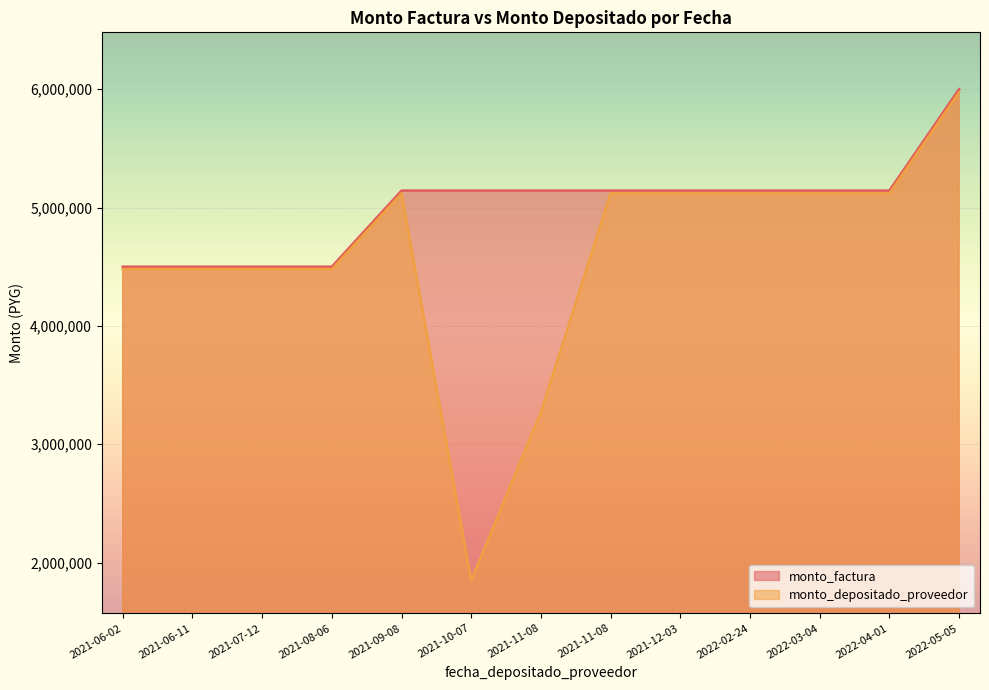

True or false: monto_depositado_proveedor and monto_factura cross at least once.

False